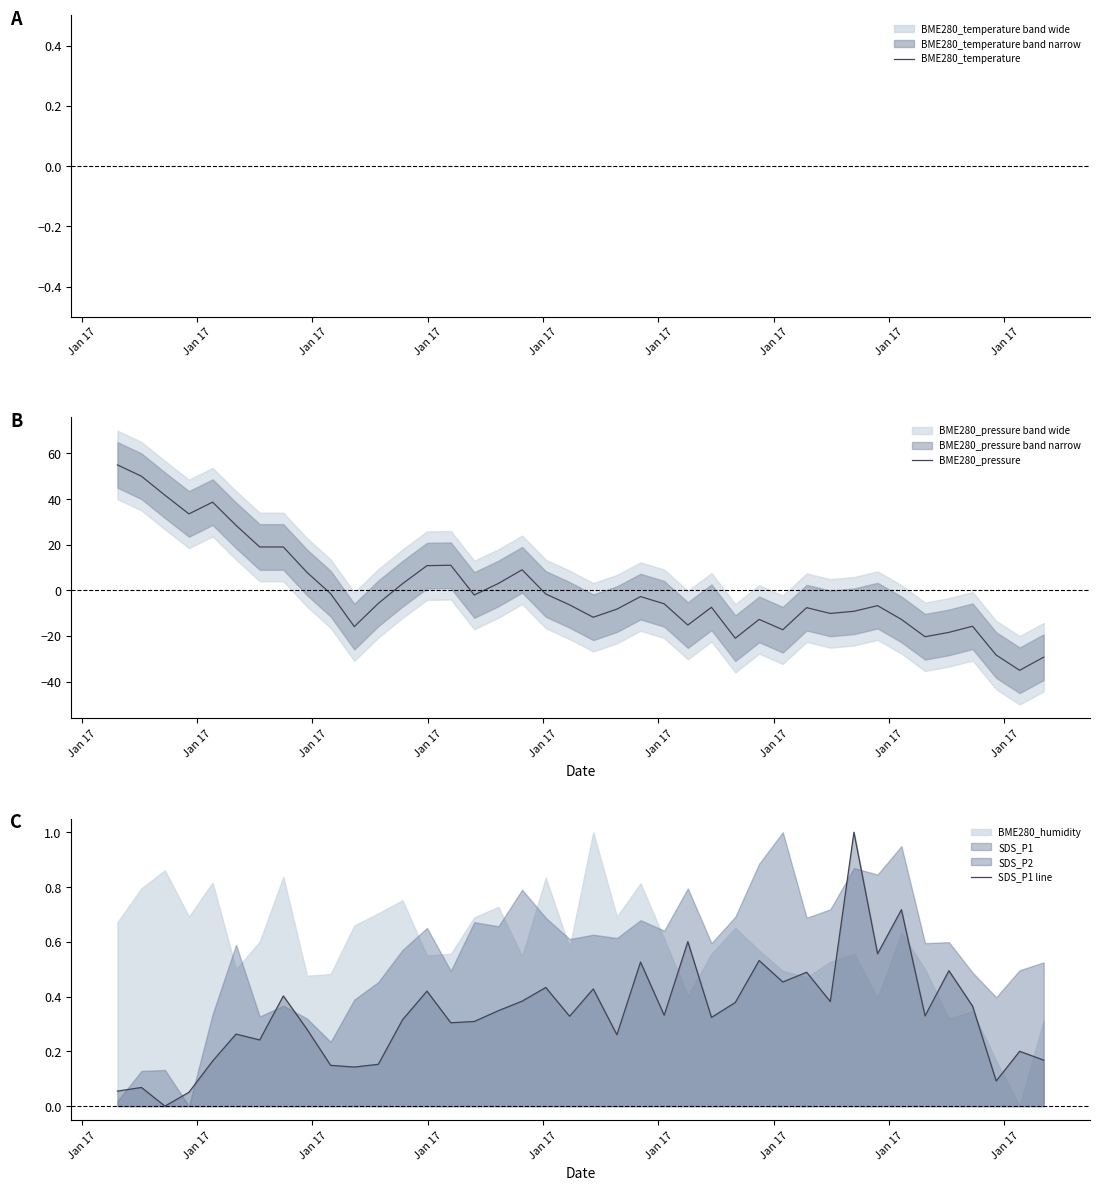

How many series are shown in this chart?

3